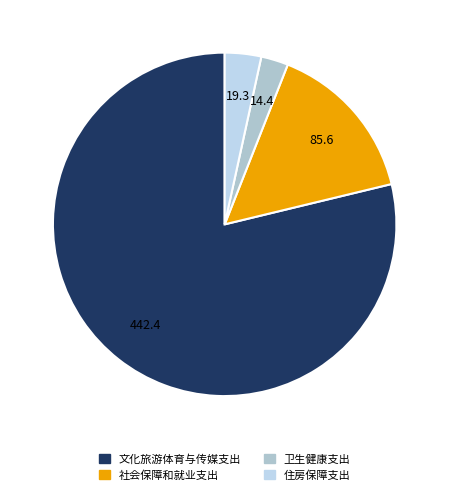

Which slice is the largest?

文化旅游体育与传媒支出